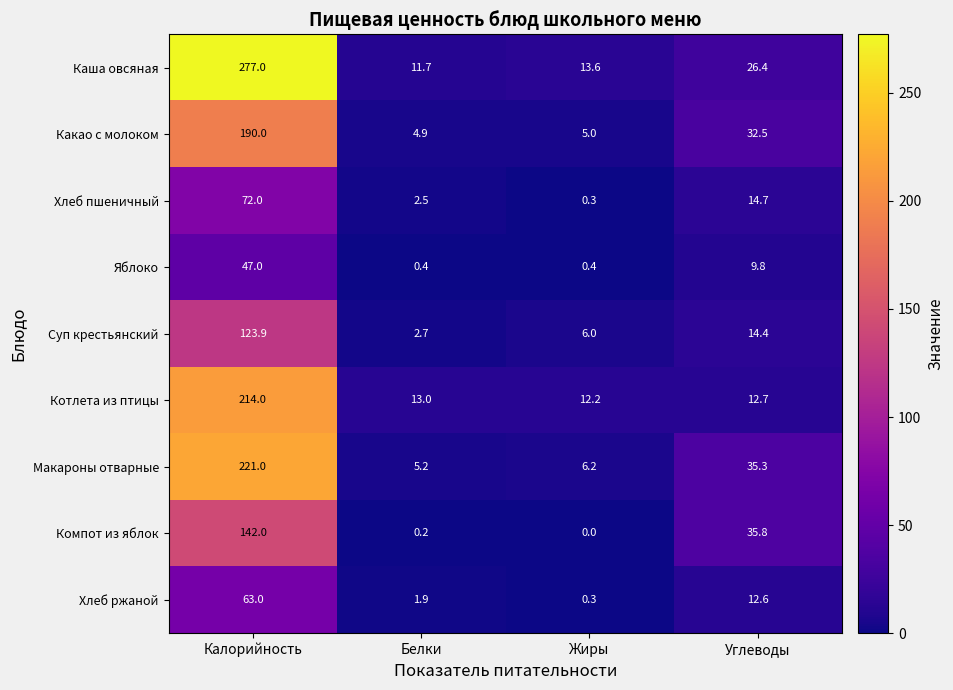

What is the greatest value displayed?

277.0